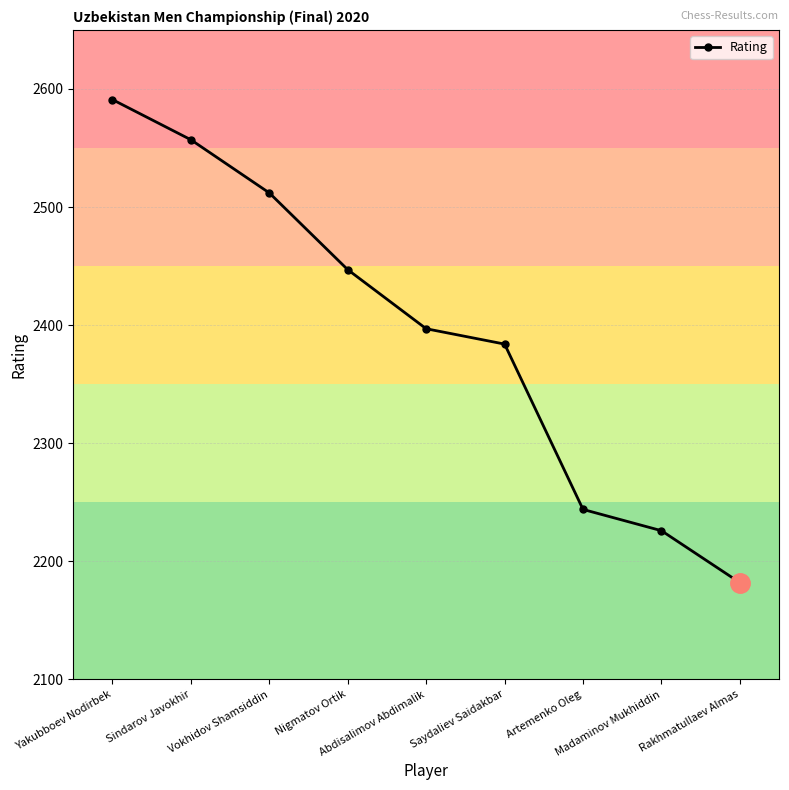

At which label does the data first exceed 2397?

Yakubboev Nodirbek